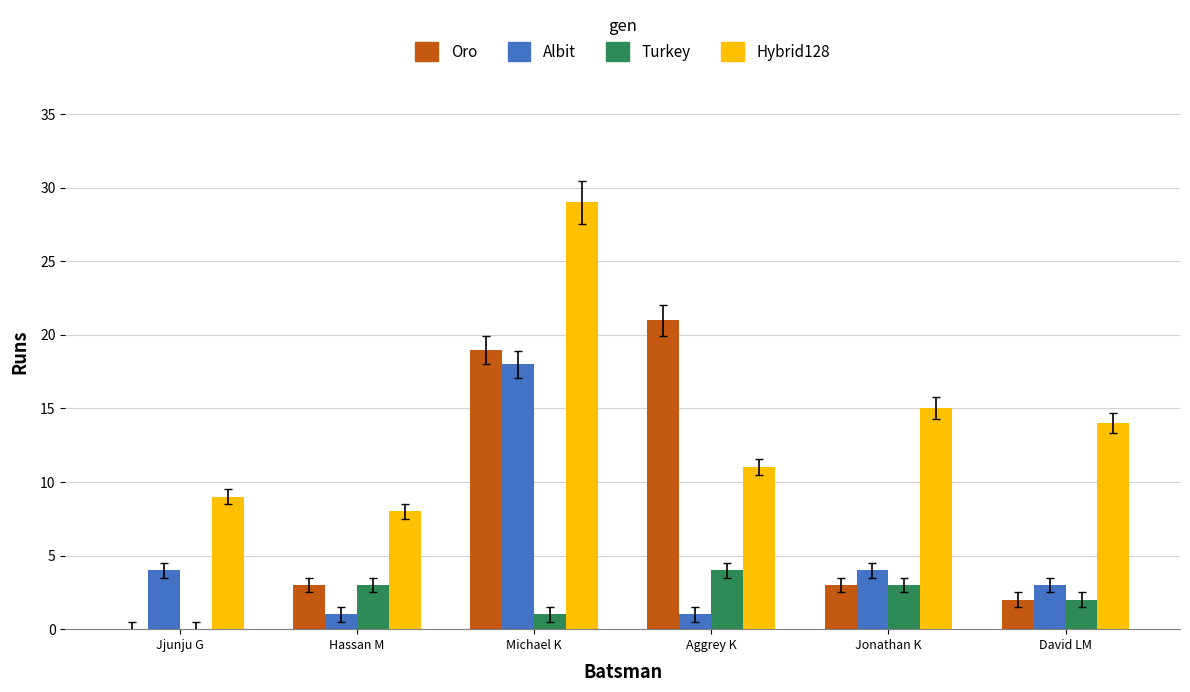

Which series changed the most between Hassan M and Michael K?

Hybrid128